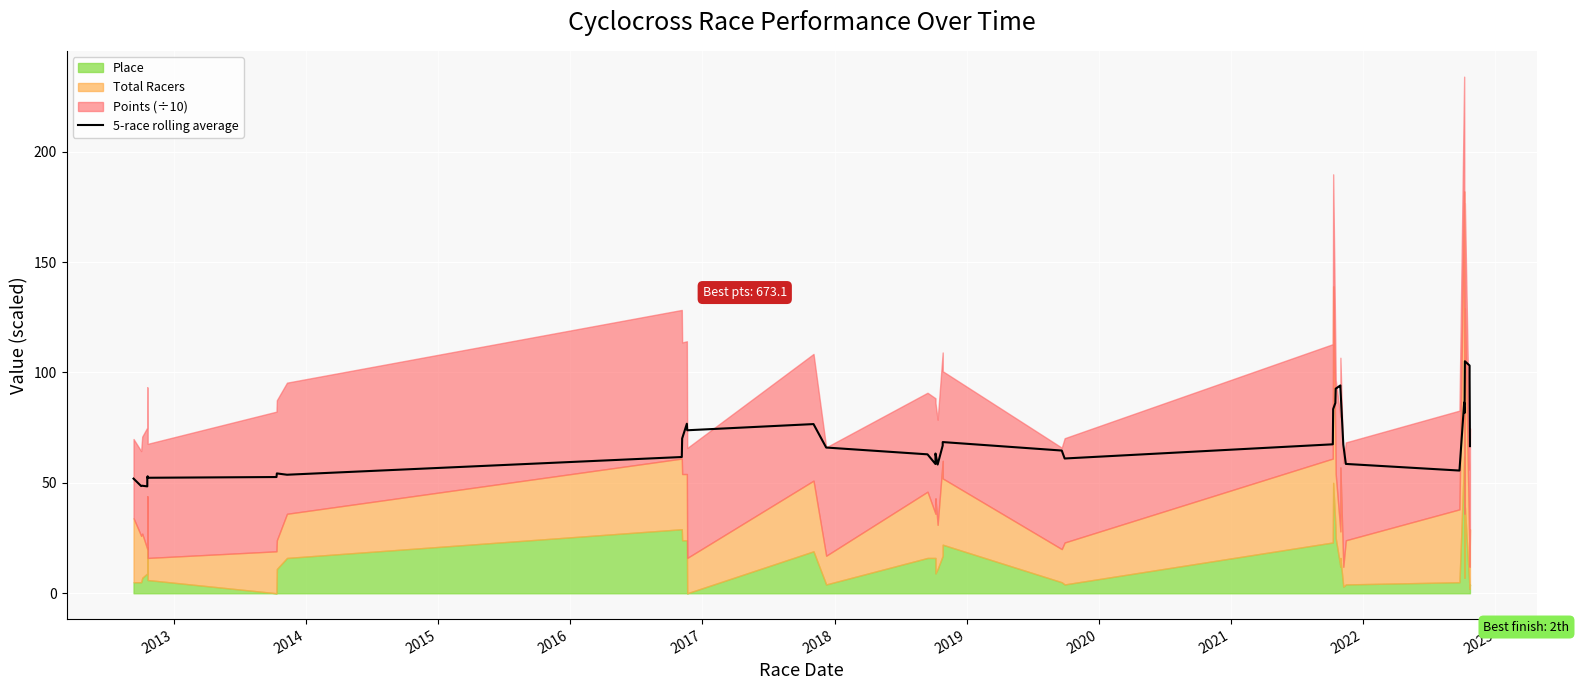

Reading right to left, list all the values displayed in this chart.

66.6	97.9	103.1	105.1	81.6	86.4	55.6	58.6	67.3	93.1	94.1	92.6	86.2	83.4	67.5	61.0	64.6	68.5	66.9	58.3	63.3	58.5	62.9	66.0	76.6	73.8	76.8	70.1	61.7	53.7	54.3	52.6	52.3	53.0	52.5	48.4	48.7	48.6	51.9